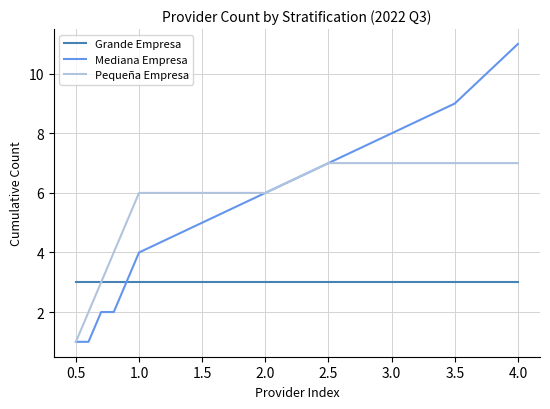

Which series has the widest spread of values?

Mediana Empresa